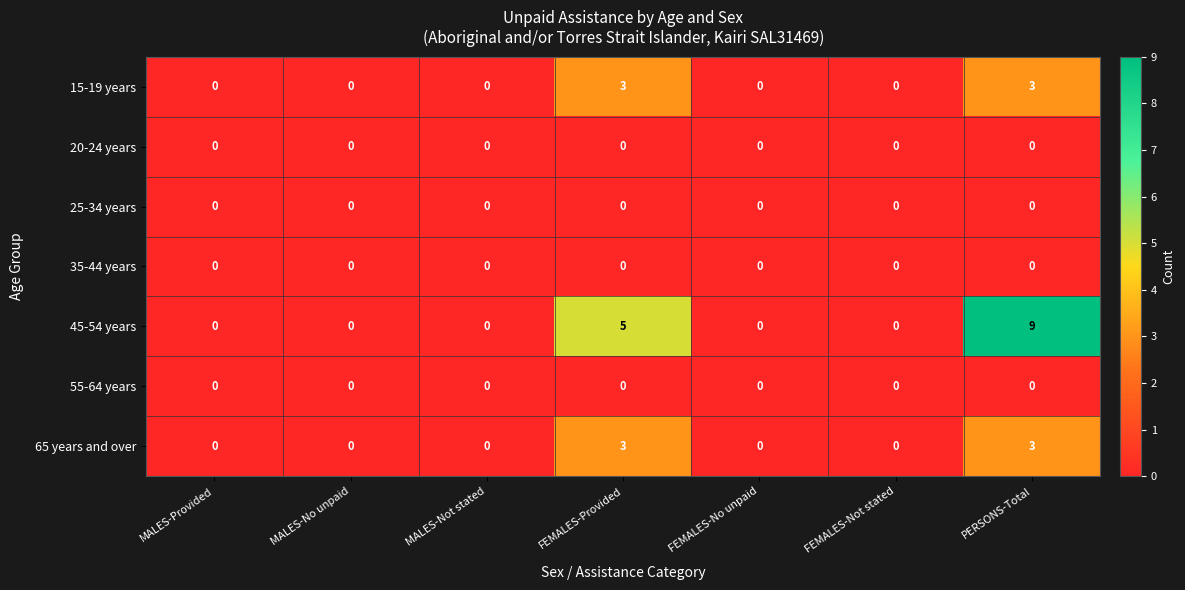

Between FEMALES-Provided and FEMALES-No unpaid, which series saw the biggest shift?

45-54 years